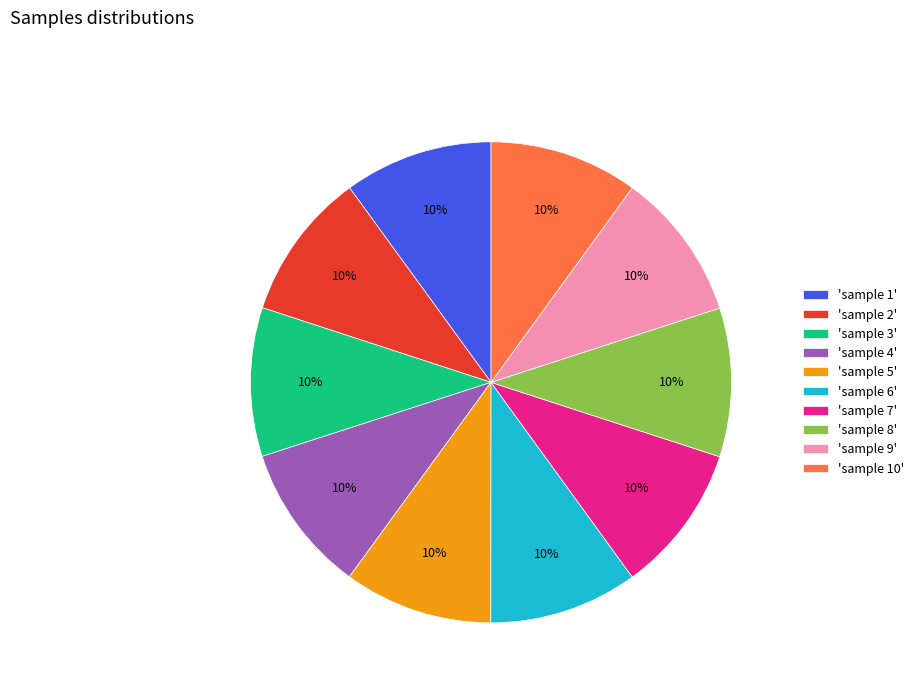

Combined, do 'sample 10' and 'sample 4' account for over 50%?

No